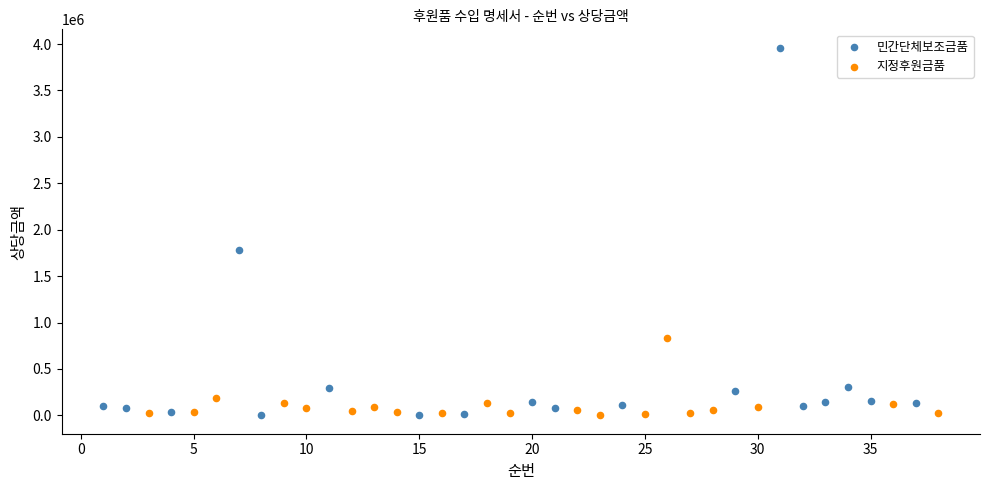

Which series has the widest spread of Y values?

민간단체보조금품